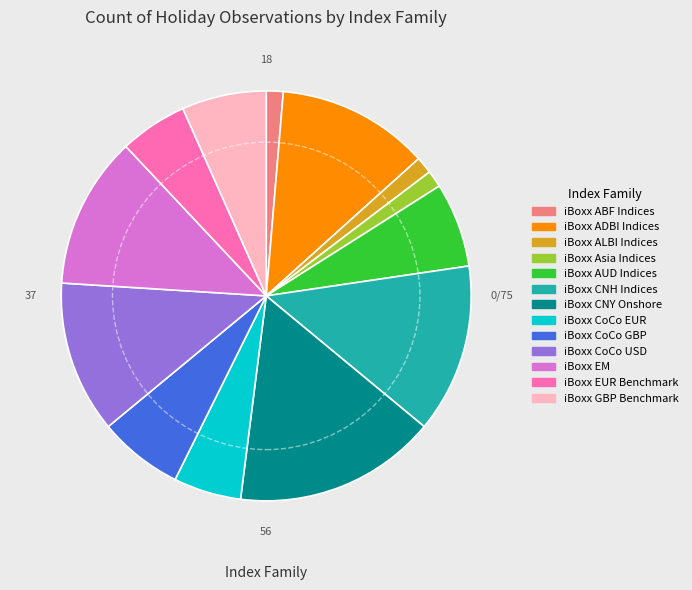

How many slices are in this pie chart?

13